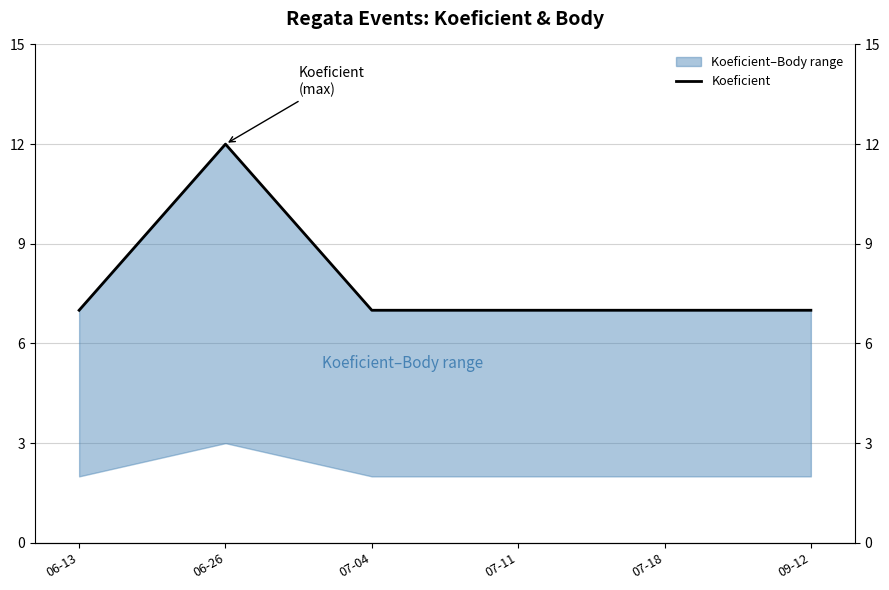

Which category has the highest value across all series?

06-26